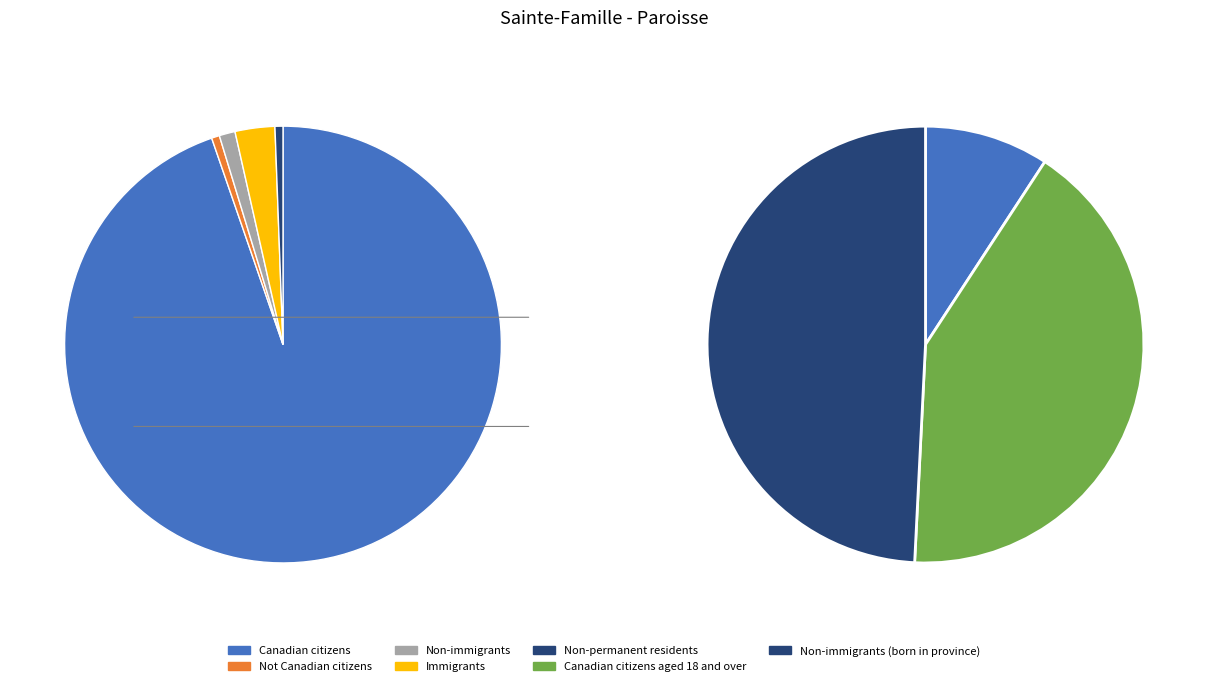

Is Immigrants the majority of the pie?

No